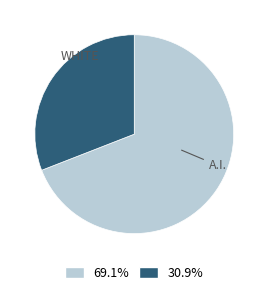

Approximately how many times larger is the value at 69.1% compared to 30.9%?

2.2